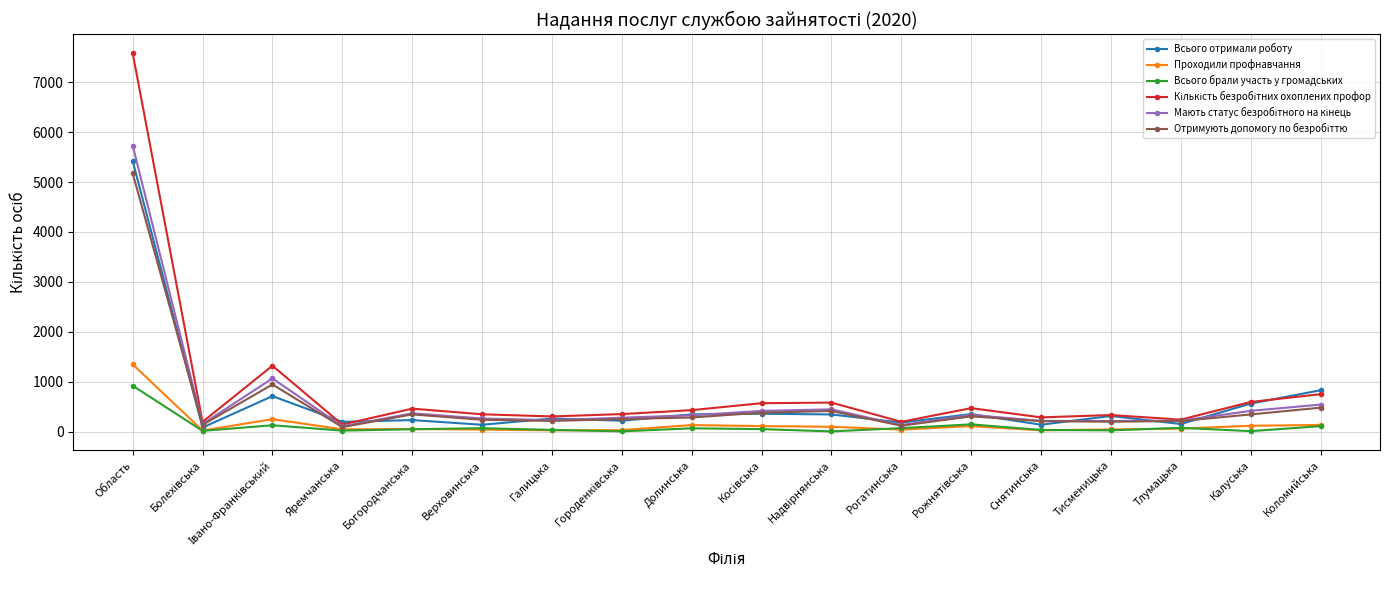

What is the total value across all series at Калуська?

2047